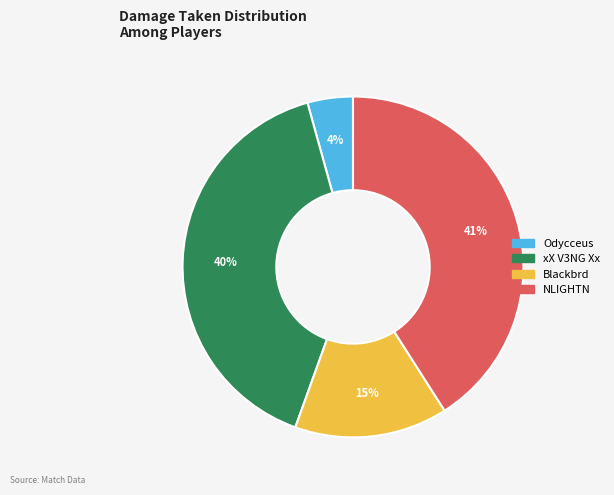

Between Odycceus and NLIGHTN, which is larger?

NLIGHTN